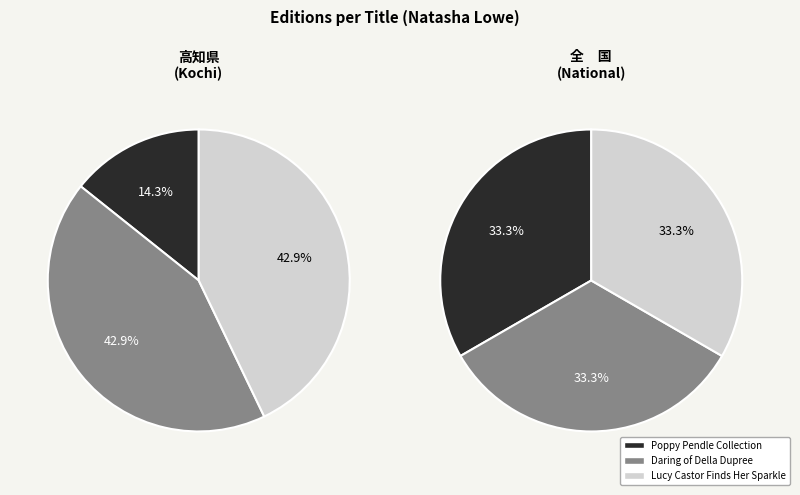

The Lucy Castor Finds Her Sparkle slice represents 2% of the pie. True or false?

False